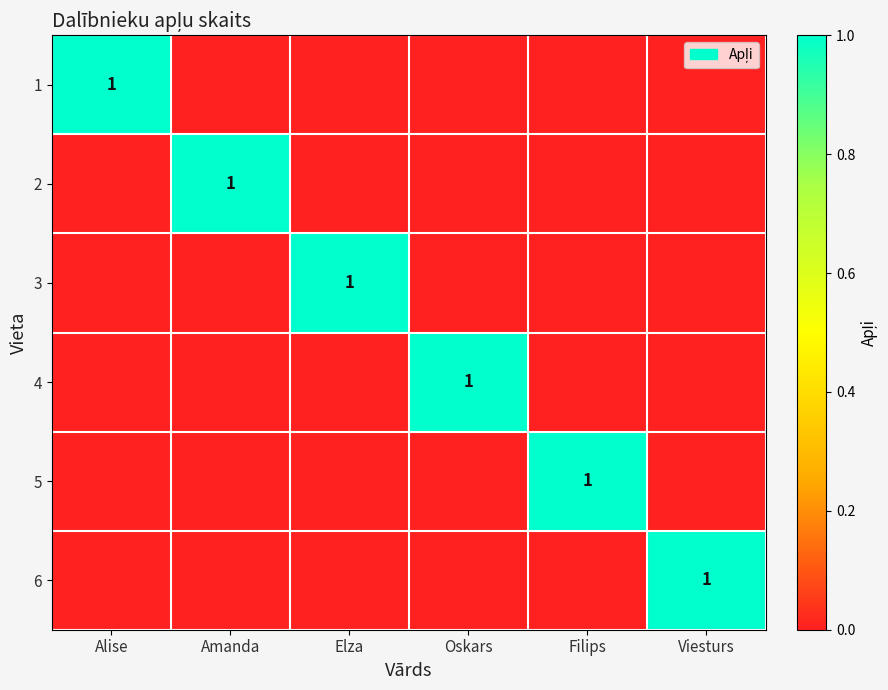

True or false: 2 has a value of 0 at Amanda.

False